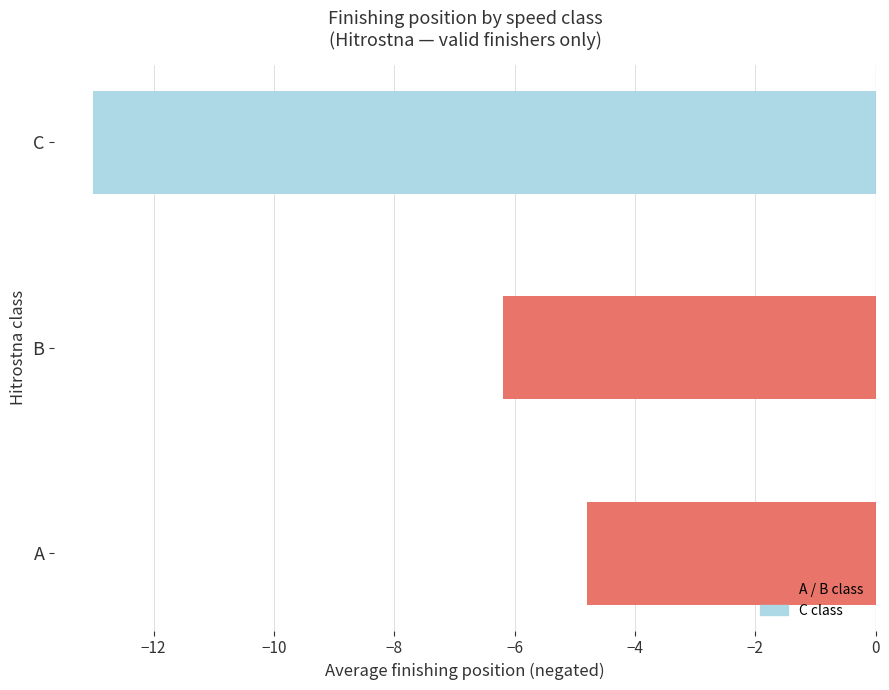

What is the difference between the values at B and C?

6.8